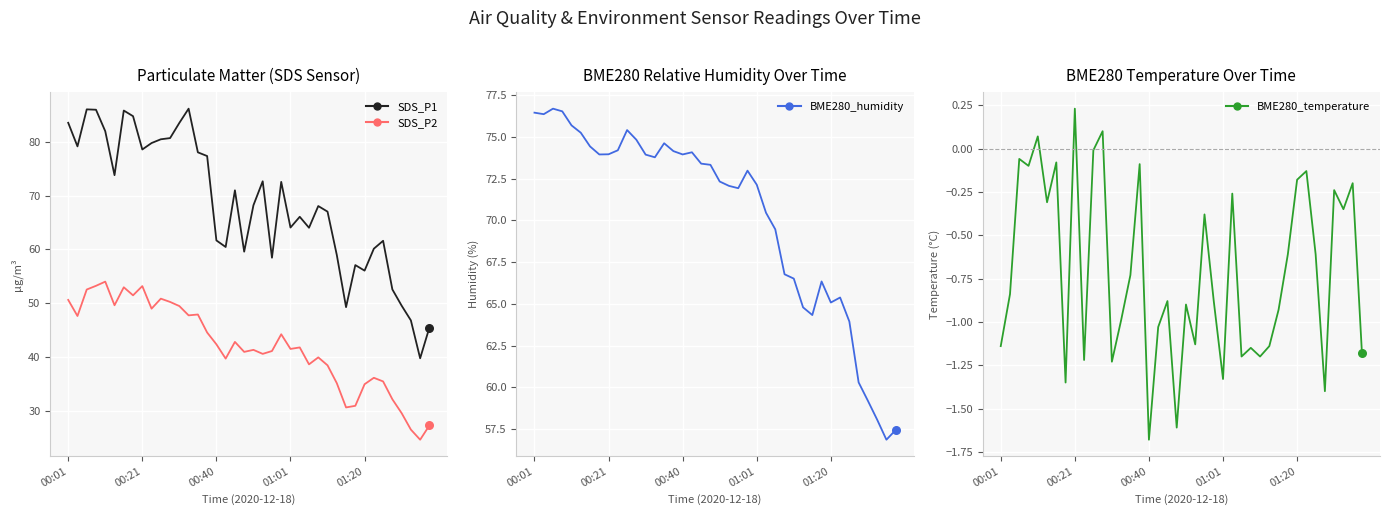

Which series contains the lowest Y value?

BME280_temperature